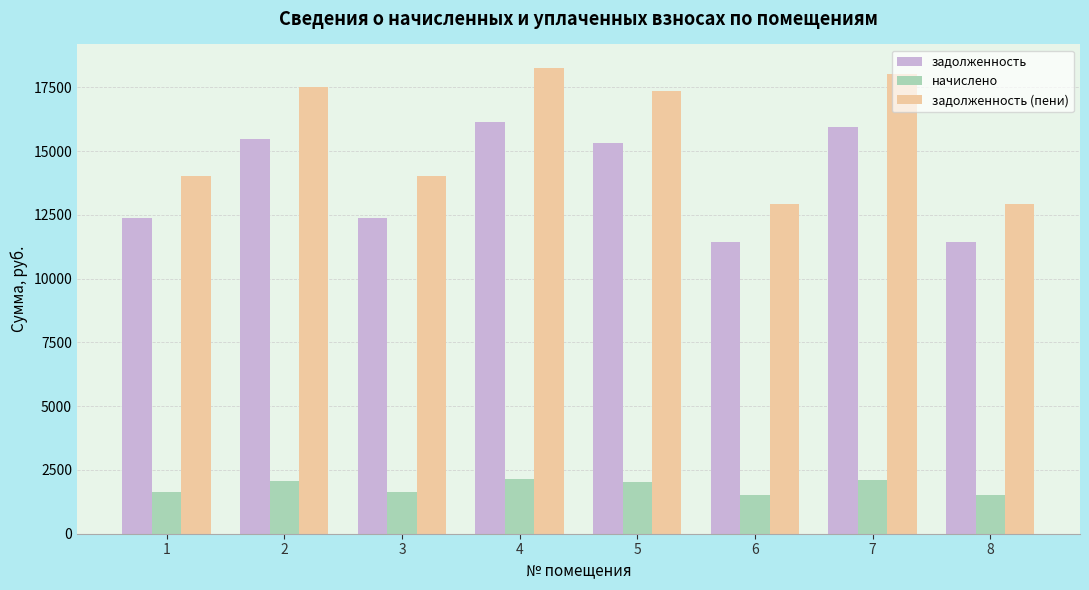

At how many categories does at least one series exceed 11805?

8